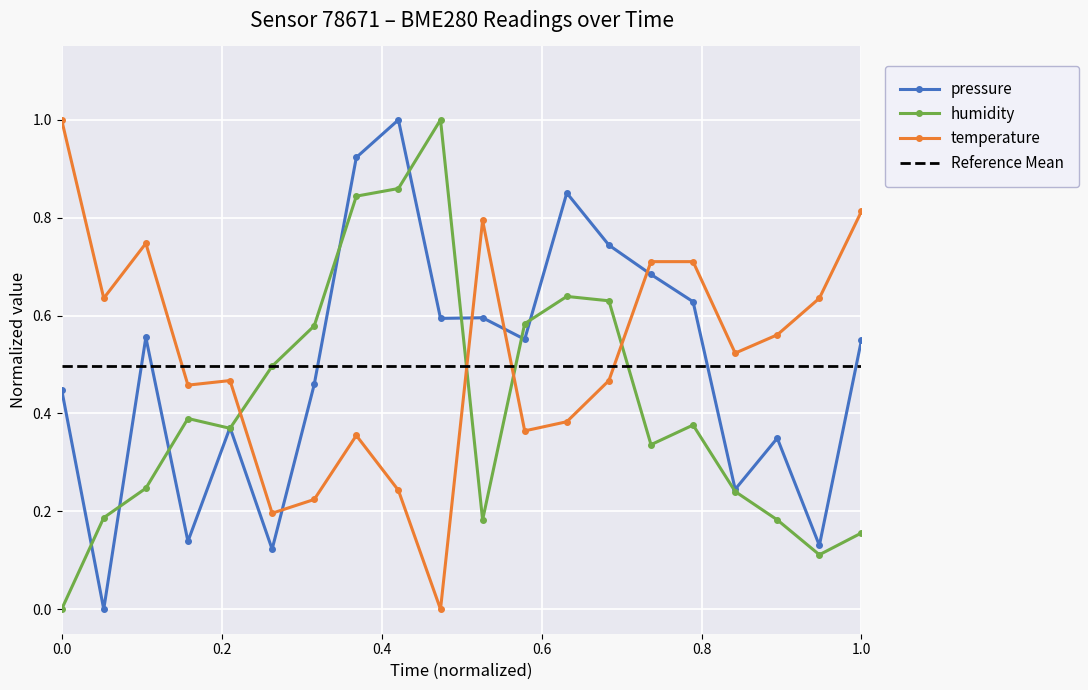

True or false: humidity has a value of 0.0 at 0.0.

True